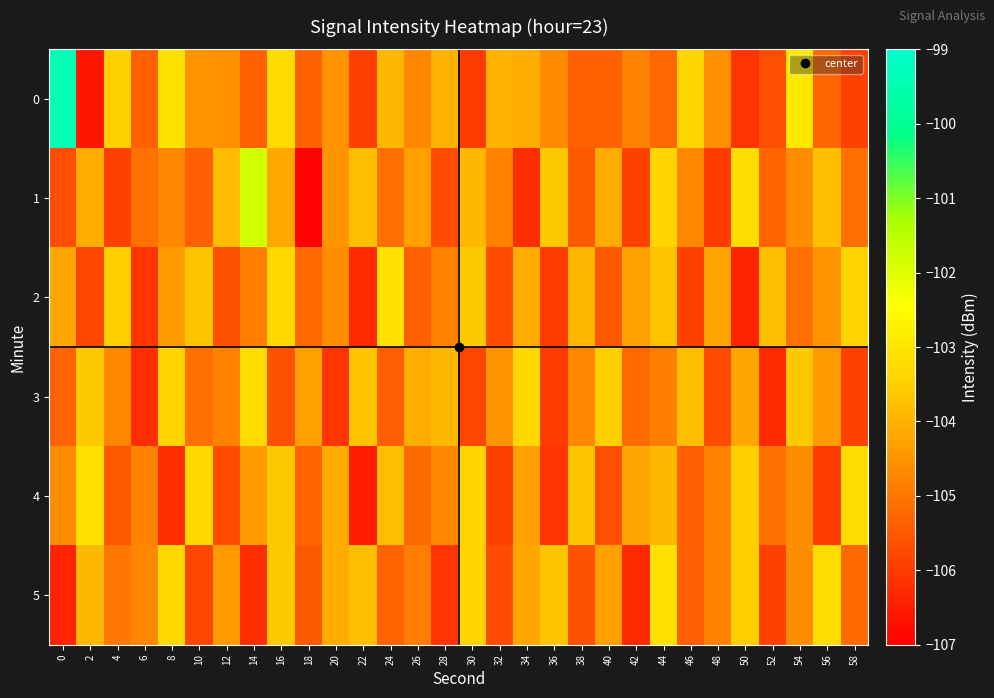

Which has a higher value, 18 or 48?

48